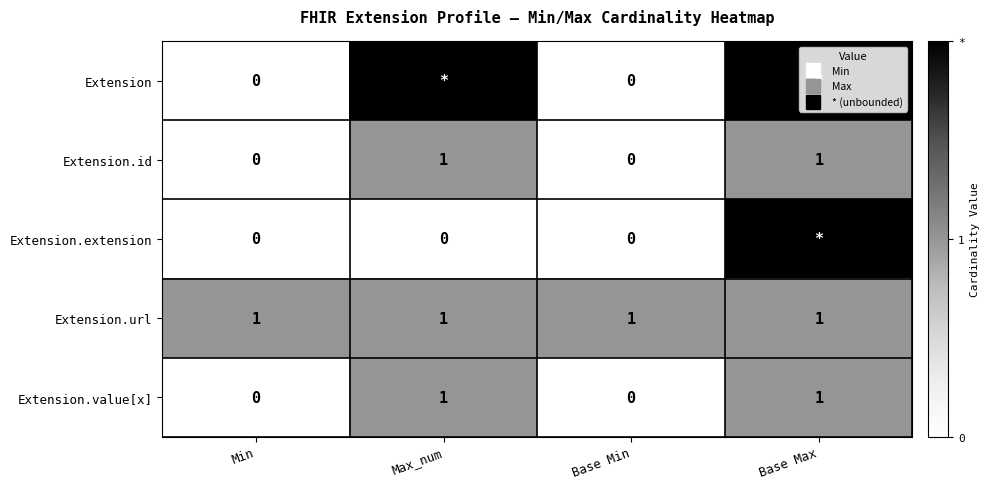

How many series are shown in this chart?

5